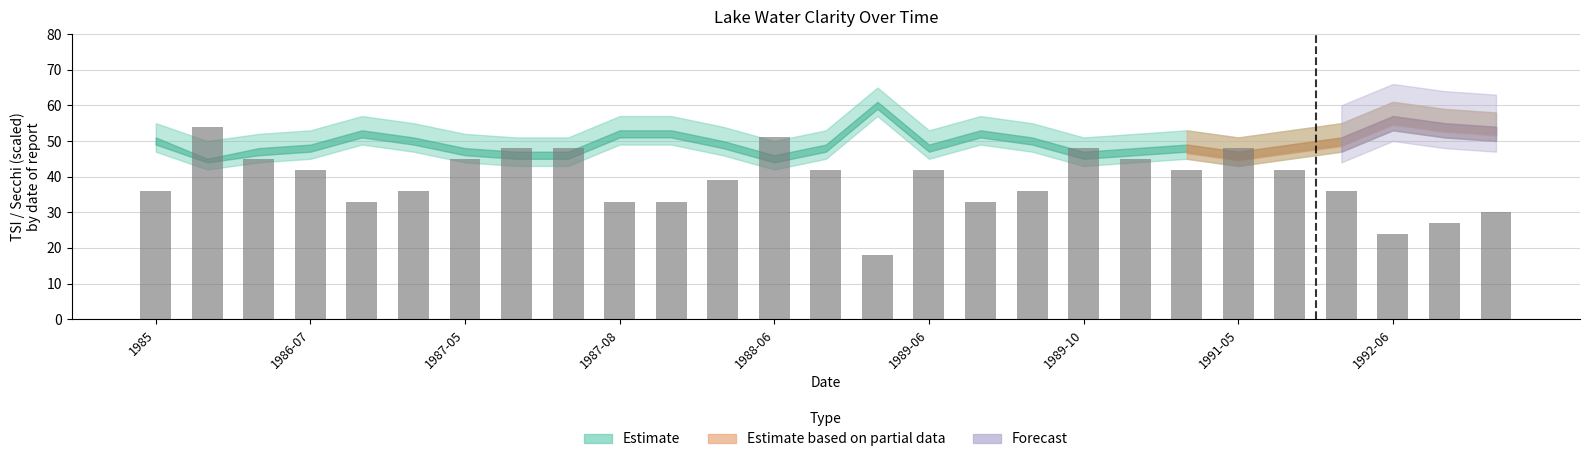

What is the maximum value shown in the chart?

54